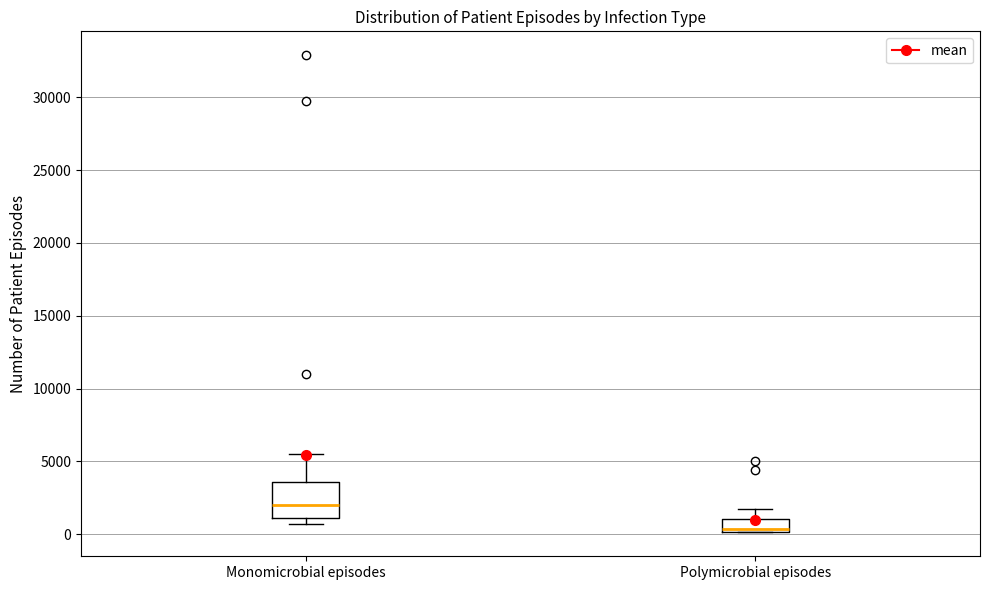

Reading left to right, read every box against the y-axis: the position of its median line, the range the box covers, and the ends of its whiskers. The values are not printed on the chart, so give them approximately, as read against the axis.

Monomicrobial episodes: median 2000, box 1000 to 3500, whiskers 500 to 5500
Polymicrobial episodes: median 500, box 0 to 1000, whiskers 0 to 1500